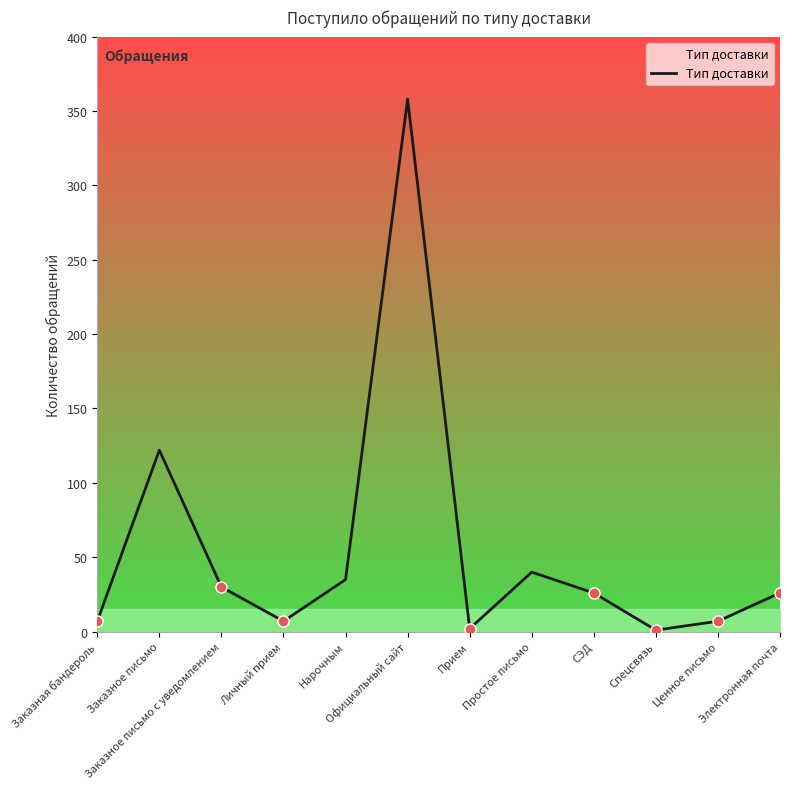

What is the difference between the maximum and minimum values?

357